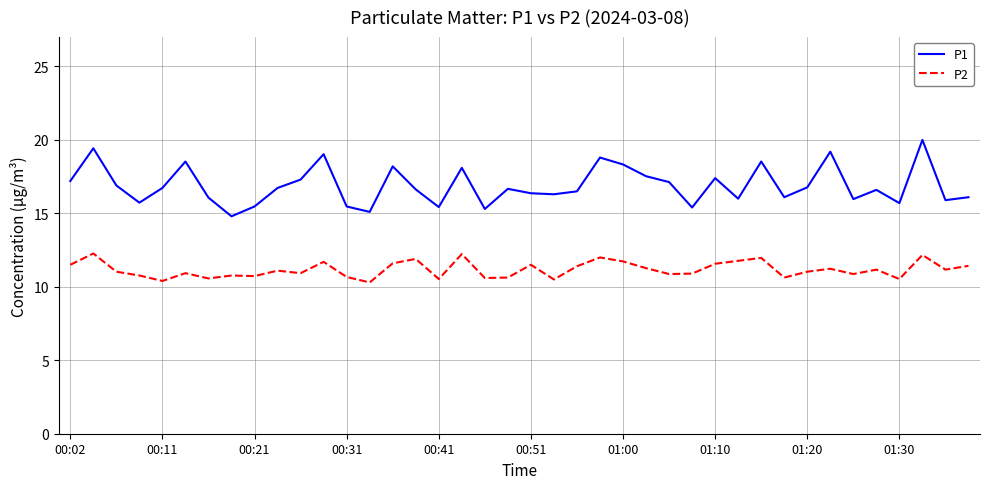

What is the sum of all P1 values?

675.5